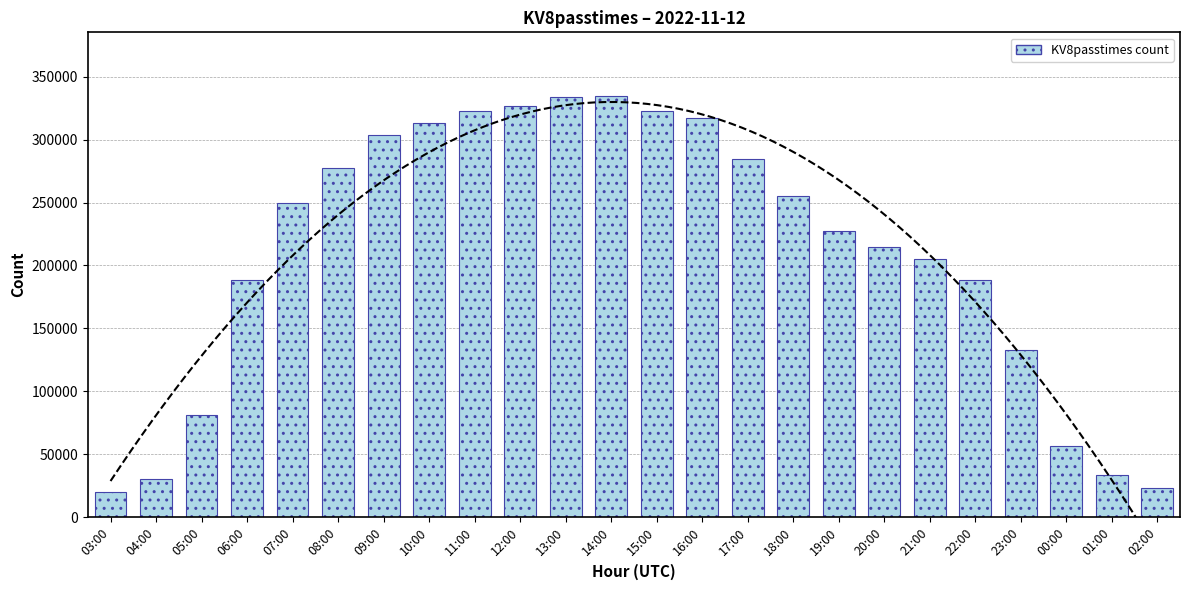

What is the change in value from 18:00 to 02:00?

-231976